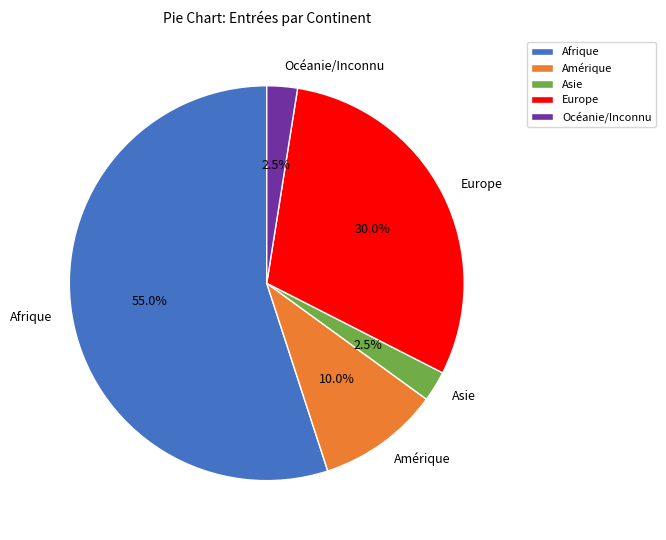

To the nearest percent, what is the difference between the largest and smallest slice percentages?

52%